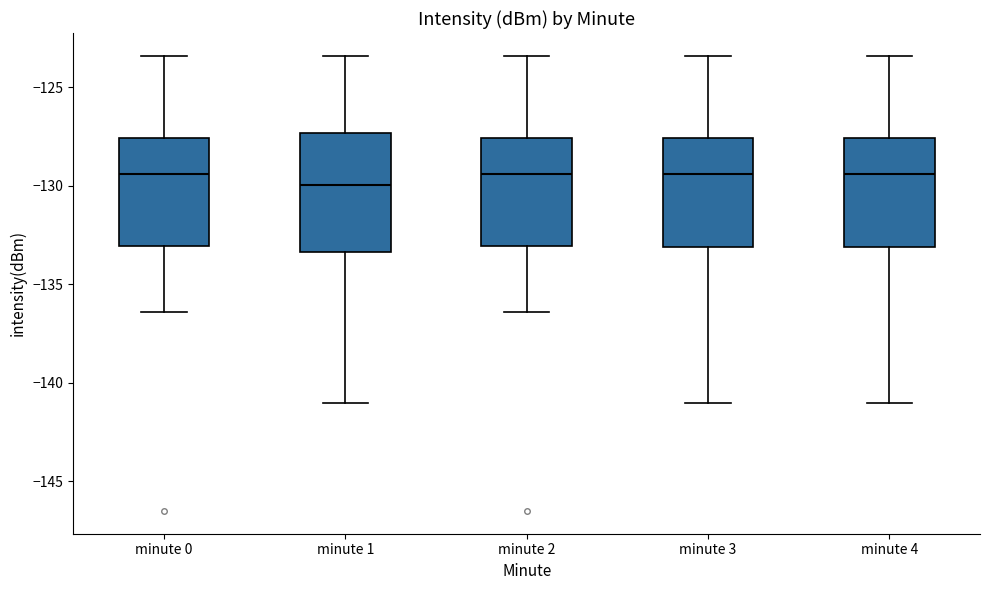

Comparing the boxes themselves (not the whiskers), which one is the tallest?

minute 1